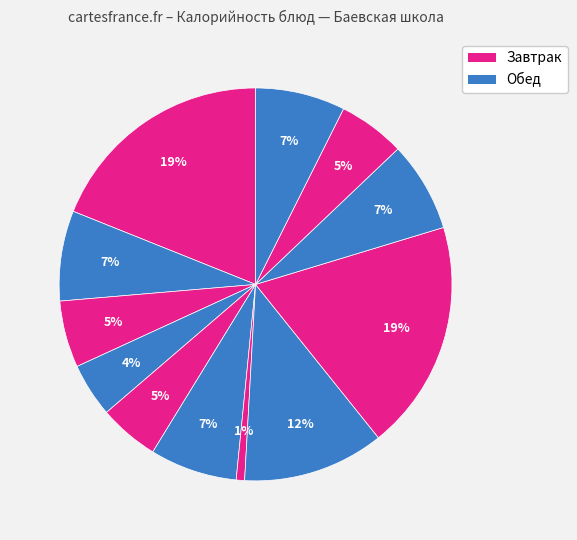

How many slices are in this pie chart?

12